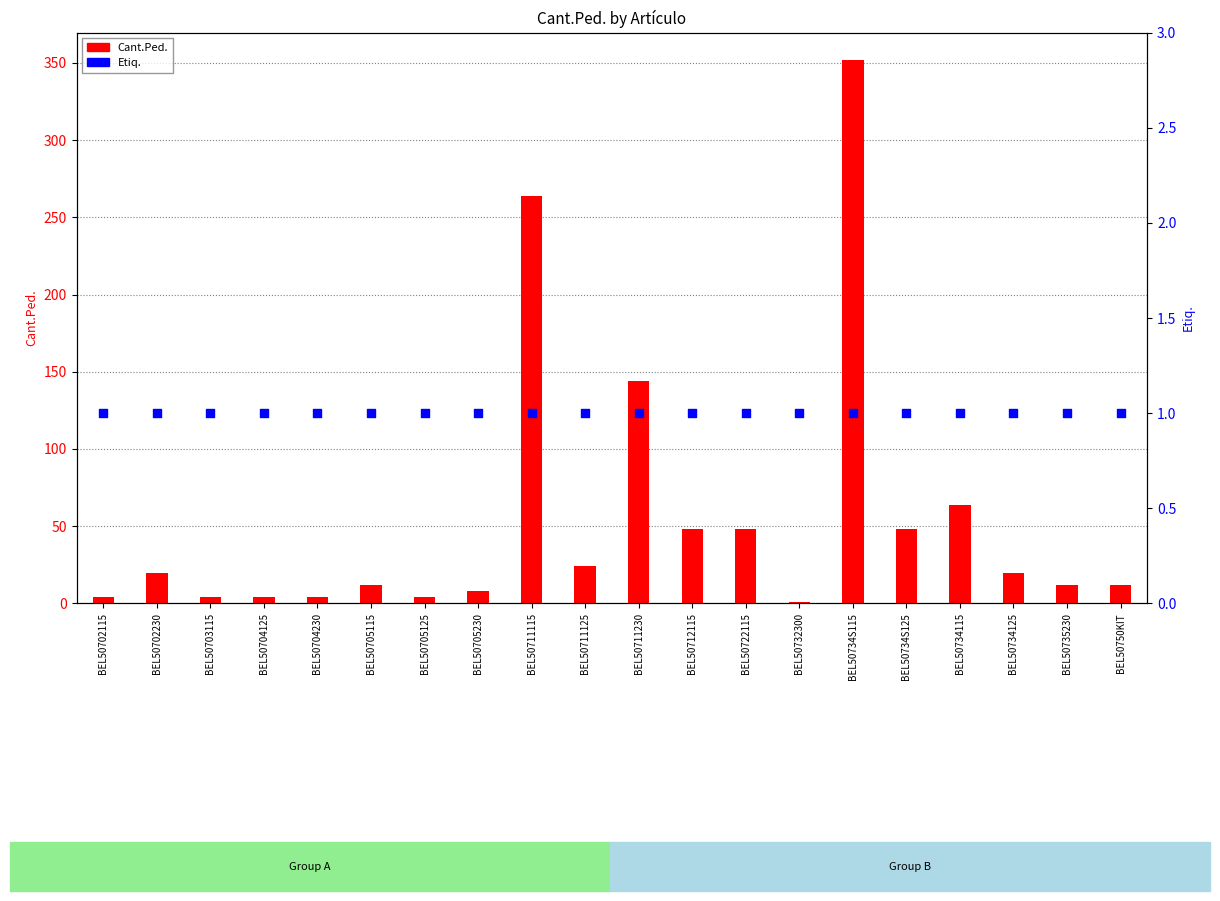

Which series has the largest total across all categories?

Cant.Ped.